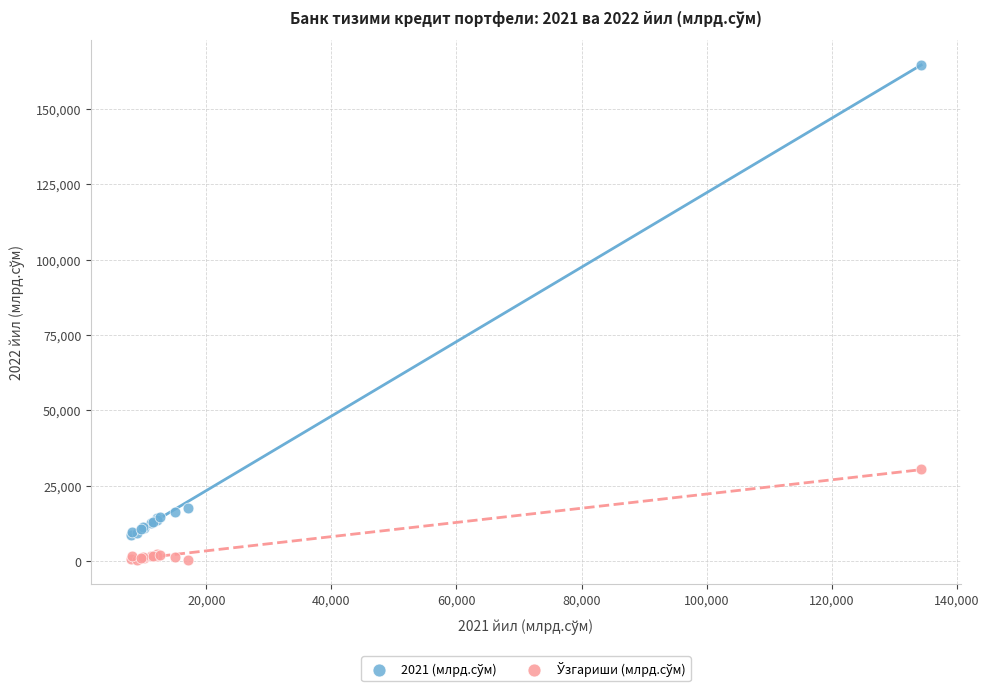

What is the X range (max minus min) for the scatter plot?

126360.5